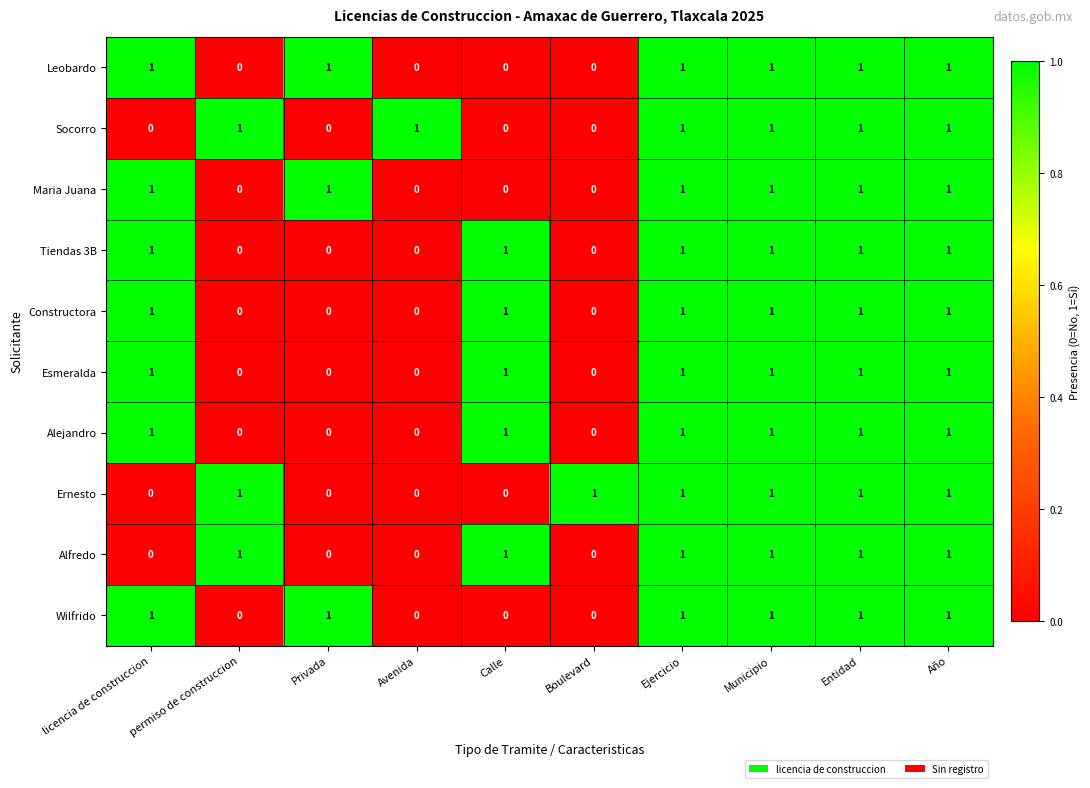

What is the sum of all Leobardo values?

6